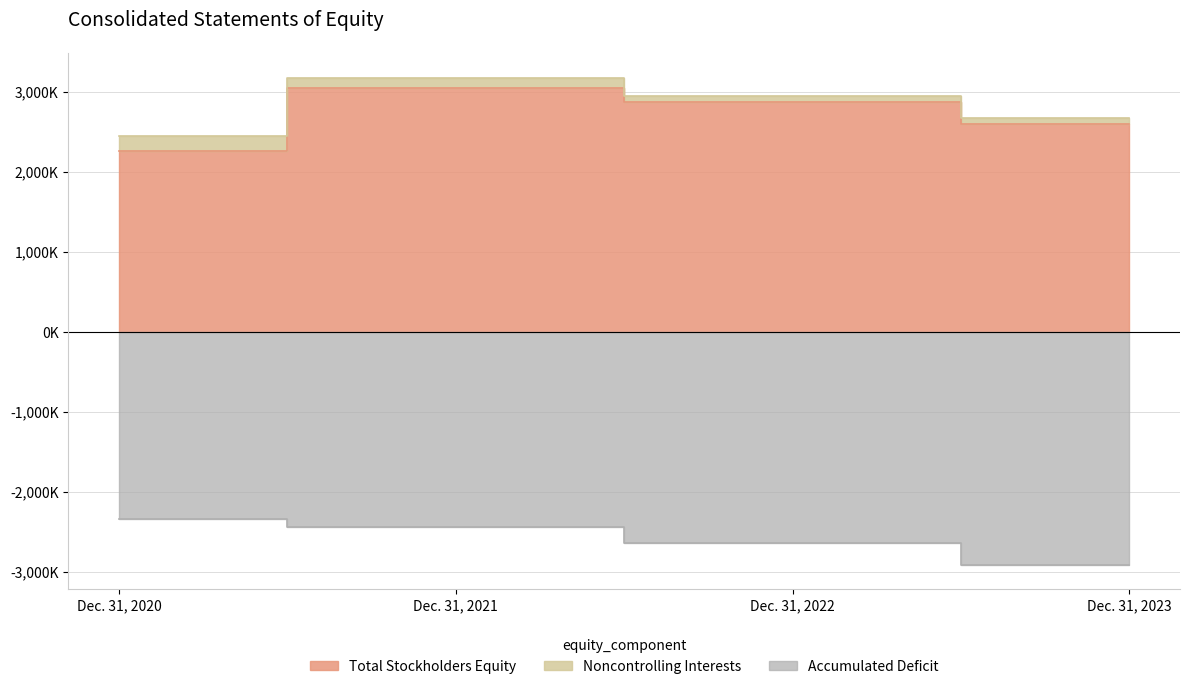

What is the difference between the maximum and minimum values in the Total Stockholders Equity series?

789818